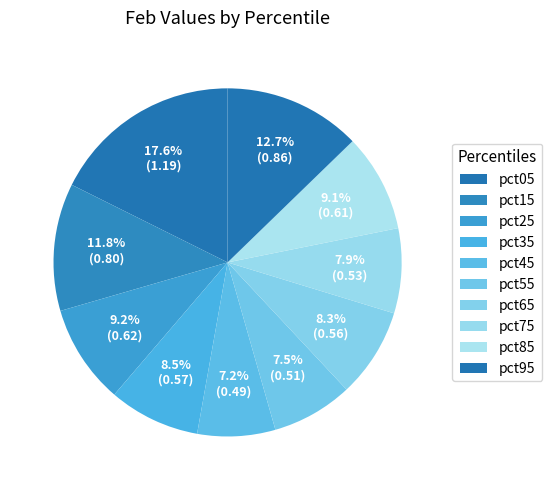

To the nearest percent, what portion does pct15 represent?

12%